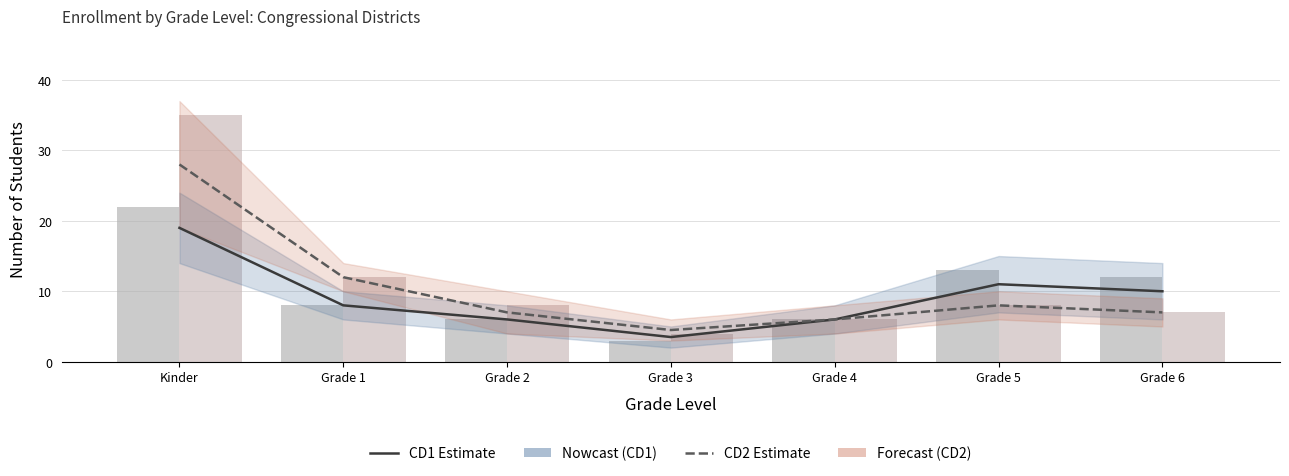

Between Grade 1 and Grade 4, which series saw the biggest shift?

CD2 Estimate